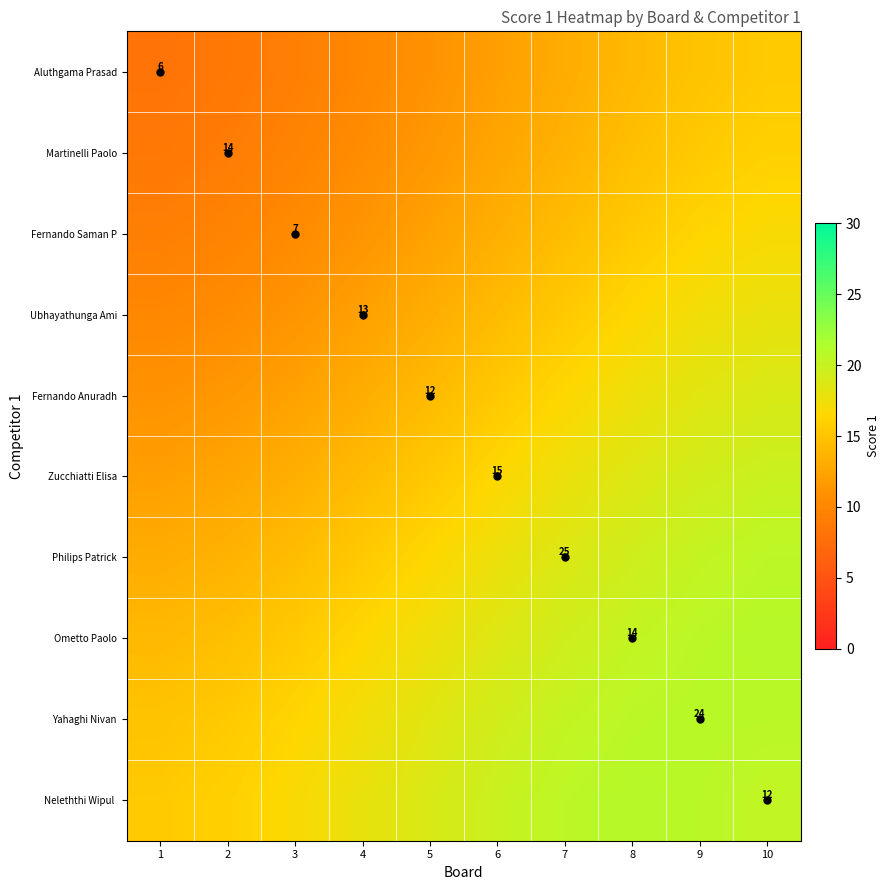

Is the value of Ometto Paolo at 3 greater than the value of Yahaghi Nivan at 3?

No